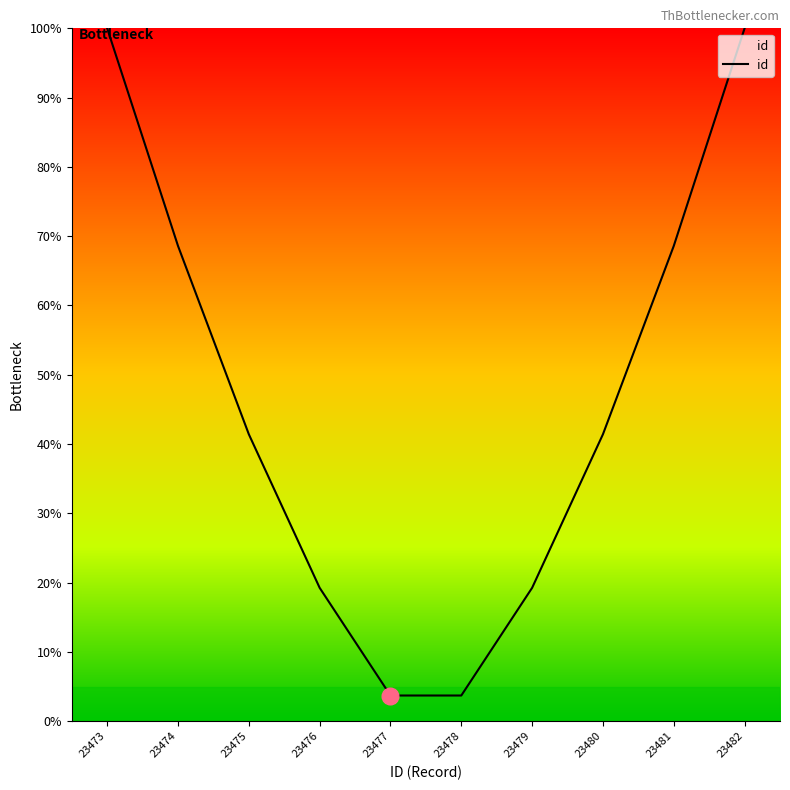

Approximately how many times larger is the value at 23482 compared to 23473?

1.0